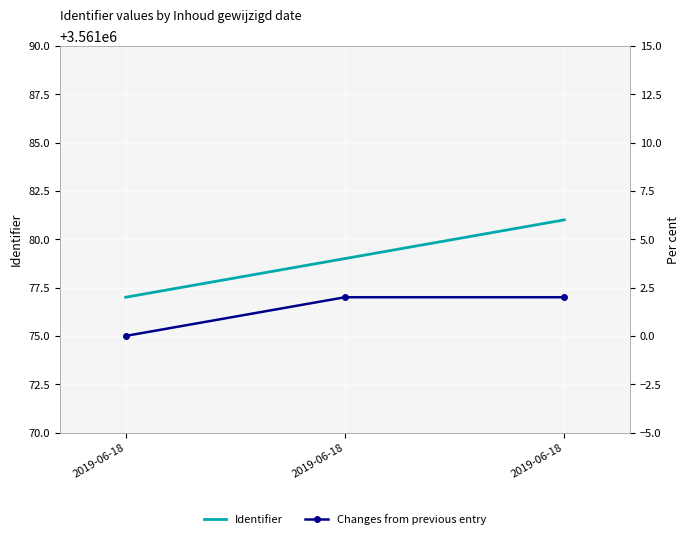

What is the spread (max minus min) of values at 2019-06-18?

3561077